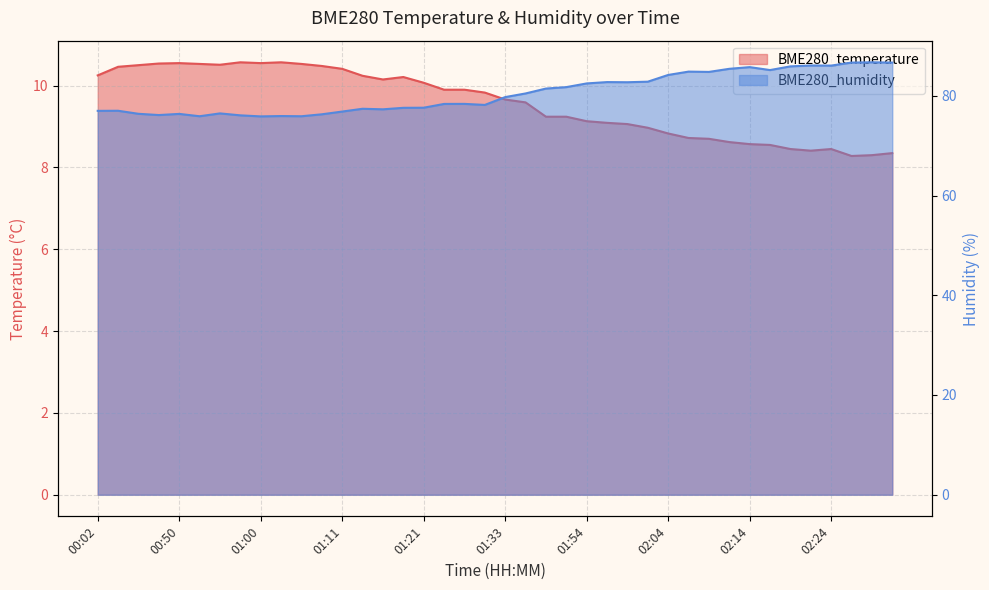

What is the maximum value for BME280_temperature?

10.6